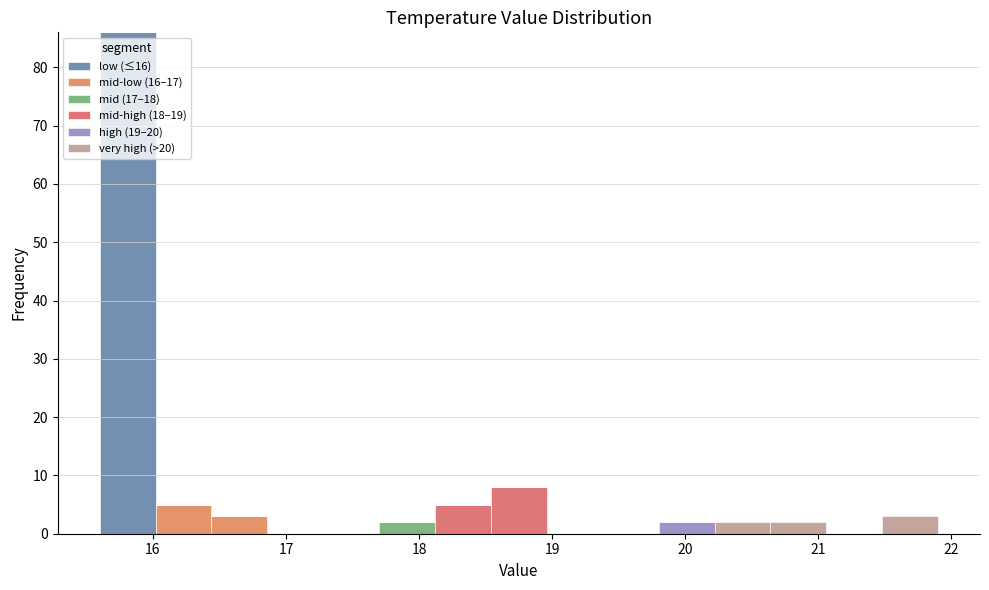

Which range on the x-axis has the tallest stacked bar (by total height)?

15.60 to 16.02